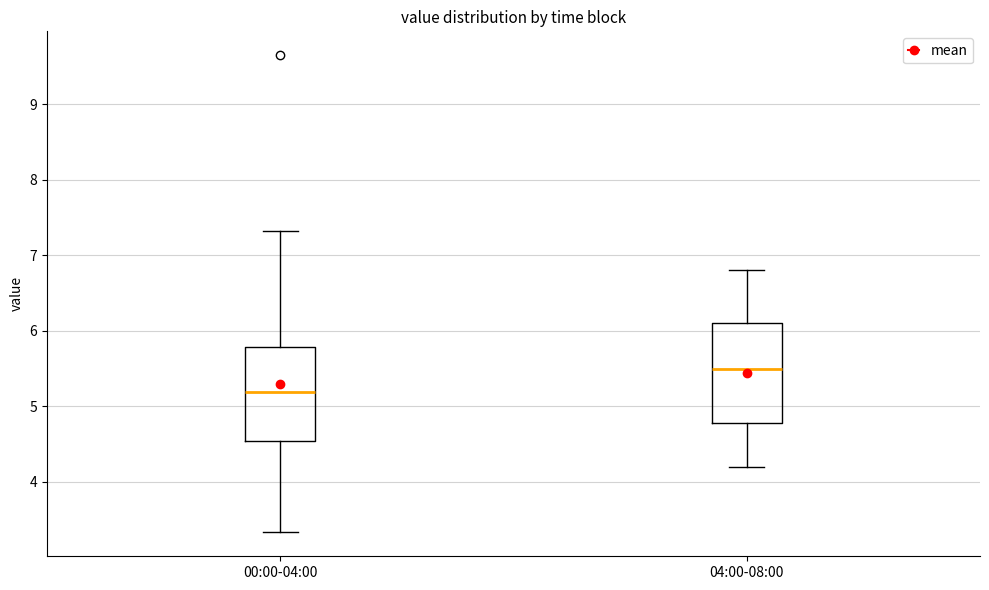

Where does the upper whisker of the box for 04:00-08:00 end on the y-axis? The values are not printed on the chart, so give them approximately, as read against the axis.

6.8